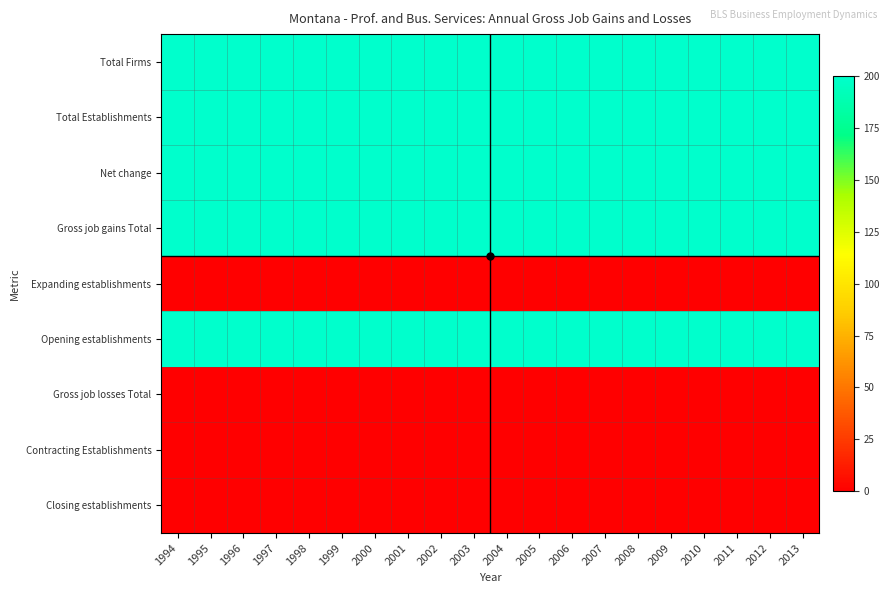

Rank the series at 1995 from highest to lowest value.

Total Firms, Total Establishments, Net change, Gross job gains Total, Opening establishments, Expanding establishments, Gross job losses Total, Contracting Establishments, Closing establishments